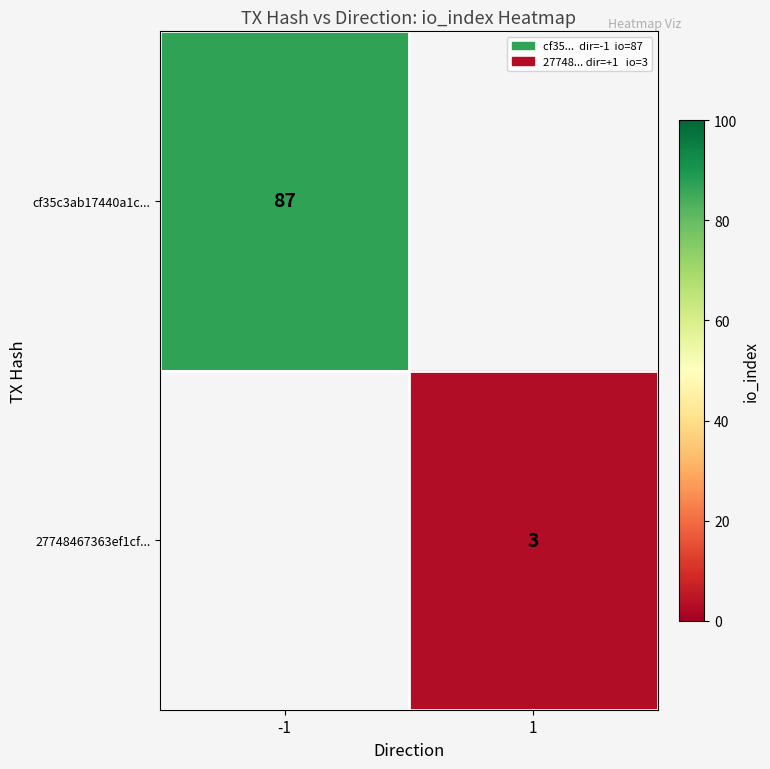

The 27748467363ef1cf... series shows 4 at 1. True or false?

False